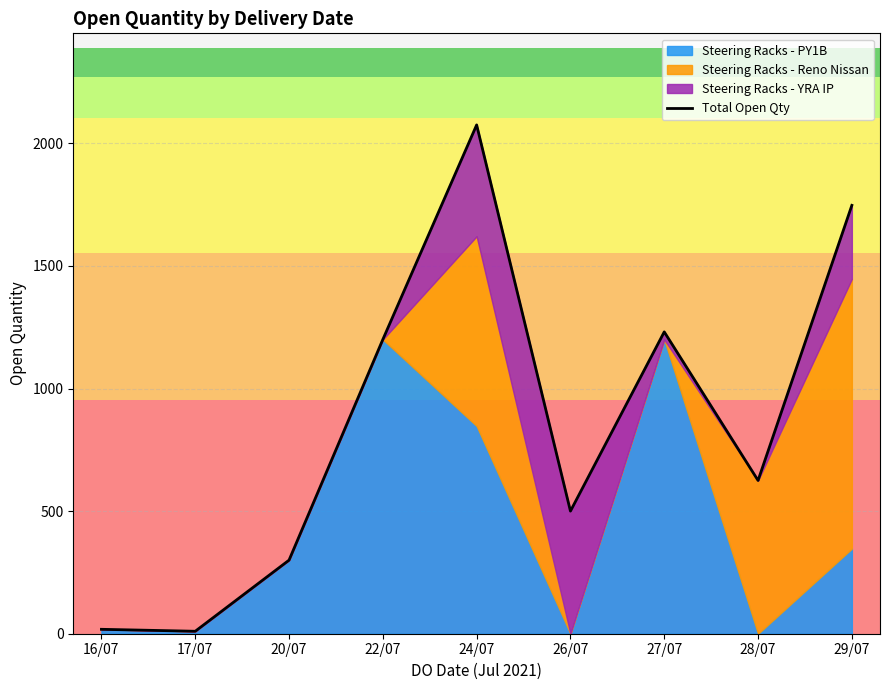

At which category does the chart reach its peak across all series?

24/07